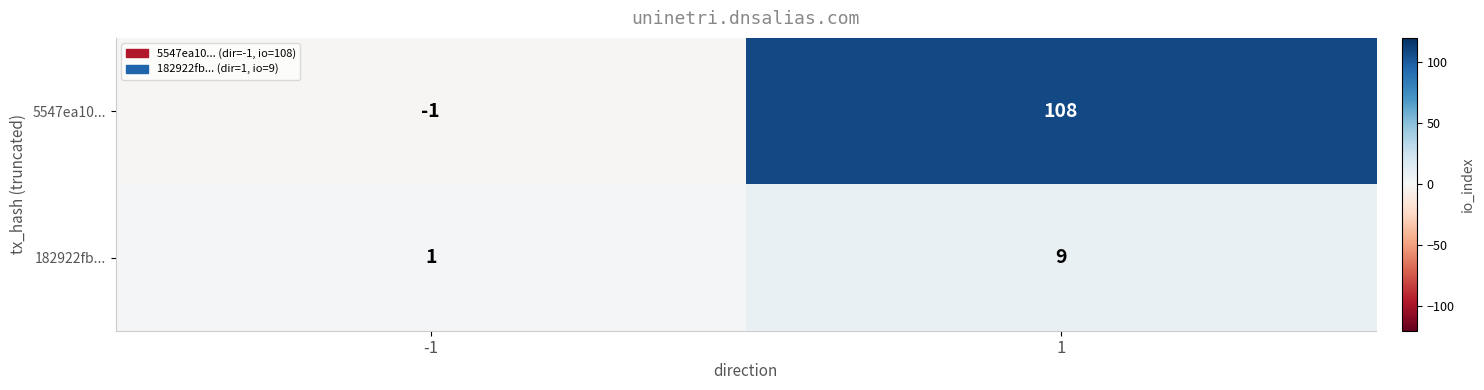

Which series changed the most between -1 and 1?

5547ea10...